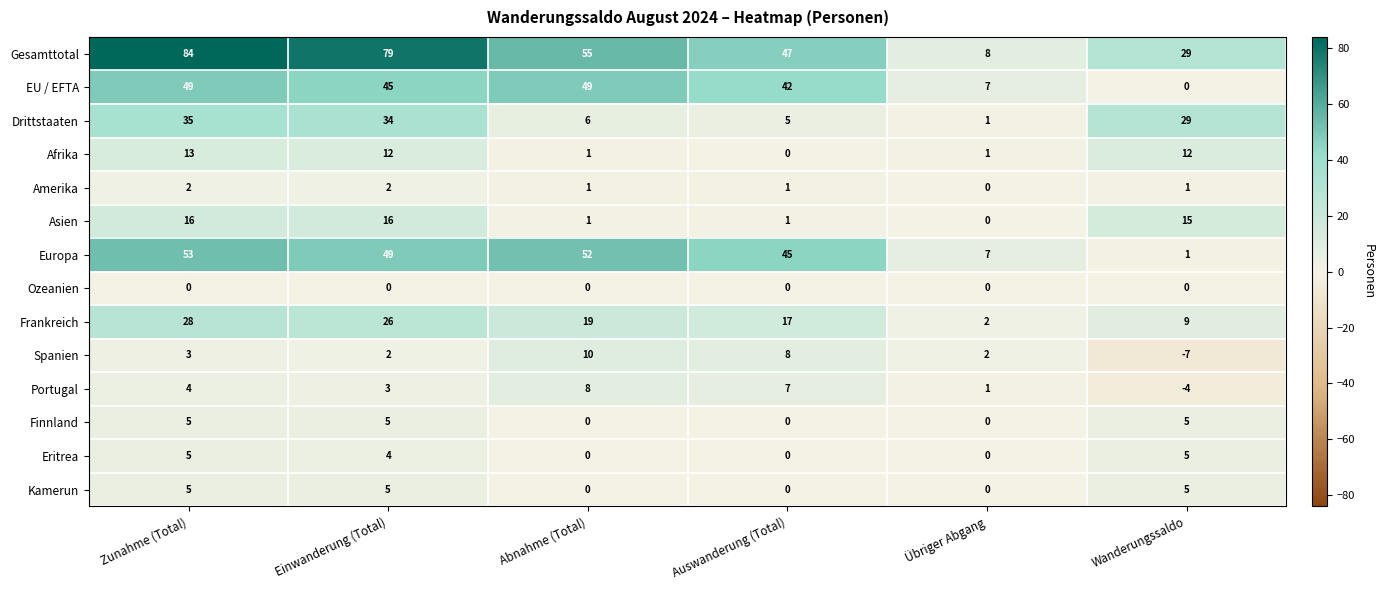

What is the difference between the second highest and minimum values in the Europa series?

51